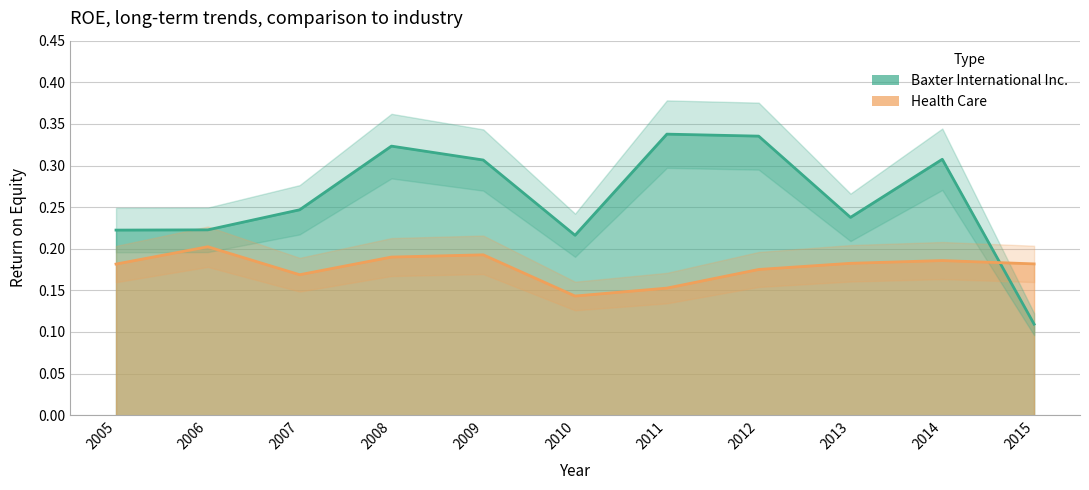

Reading left to right, list all the values displayed in this chart.

Baxter International Inc.: 0.2	0.2	0.2	0.3	0.3	0.2	0.3	0.3	0.2	0.3	0.1
Health Care: 0.2	0.2	0.2	0.2	0.2	0.1	0.2	0.2	0.2	0.2	0.2